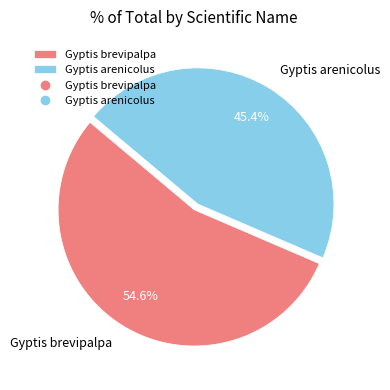

How many slices are in this pie chart?

2